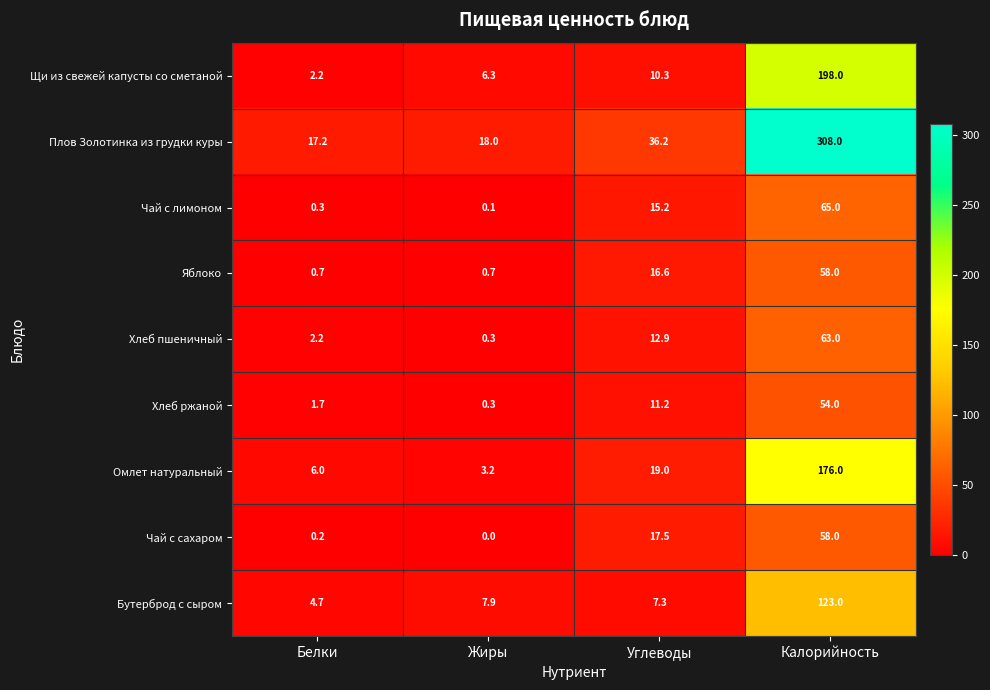

How many data points does each series have?

4